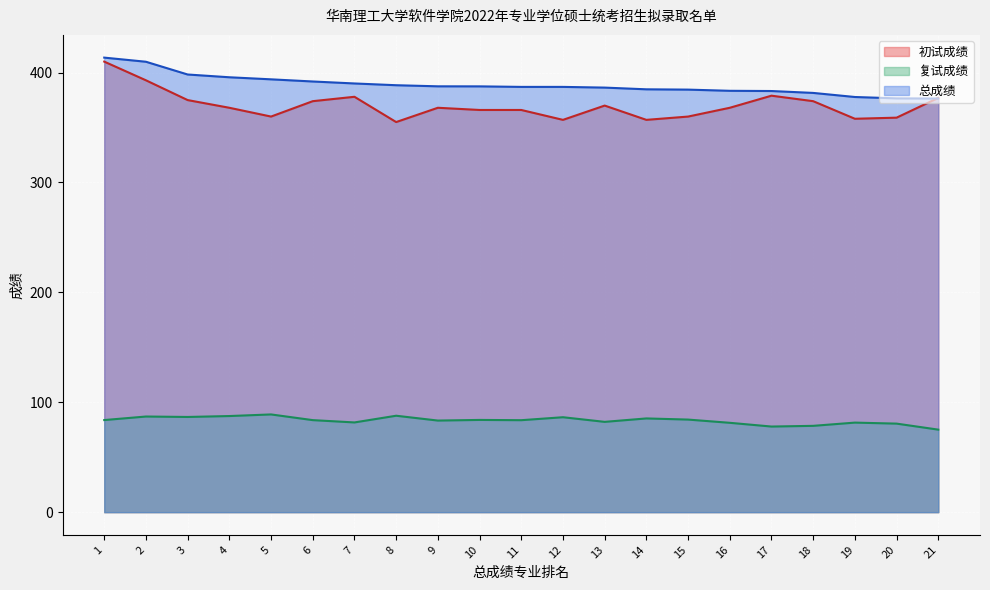

Reading left to right, extract all data points from this chart.

初试成绩: 410.0	393.0	375.0	368.0	360.0	374.0	378.0	355.0	368.0	366.0	366.0	357.0	370.0	357.0	360.0	368.0	379.0	374.0	358.0	359.0	377.0
复试成绩: 83.8	87.0	86.6	87.5	88.9	83.8	81.7	87.8	83.4	83.9	83.7	86.4	82.2	85.3	84.3	81.3	77.9	78.6	81.5	80.6	75.1
总成绩: 413.6	409.9	398.3	395.8	393.9	391.9	390.1	388.5	387.5	387.5	387.0	387.0	386.4	384.8	384.5	383.4	383.2	381.5	377.8	376.6	376.4